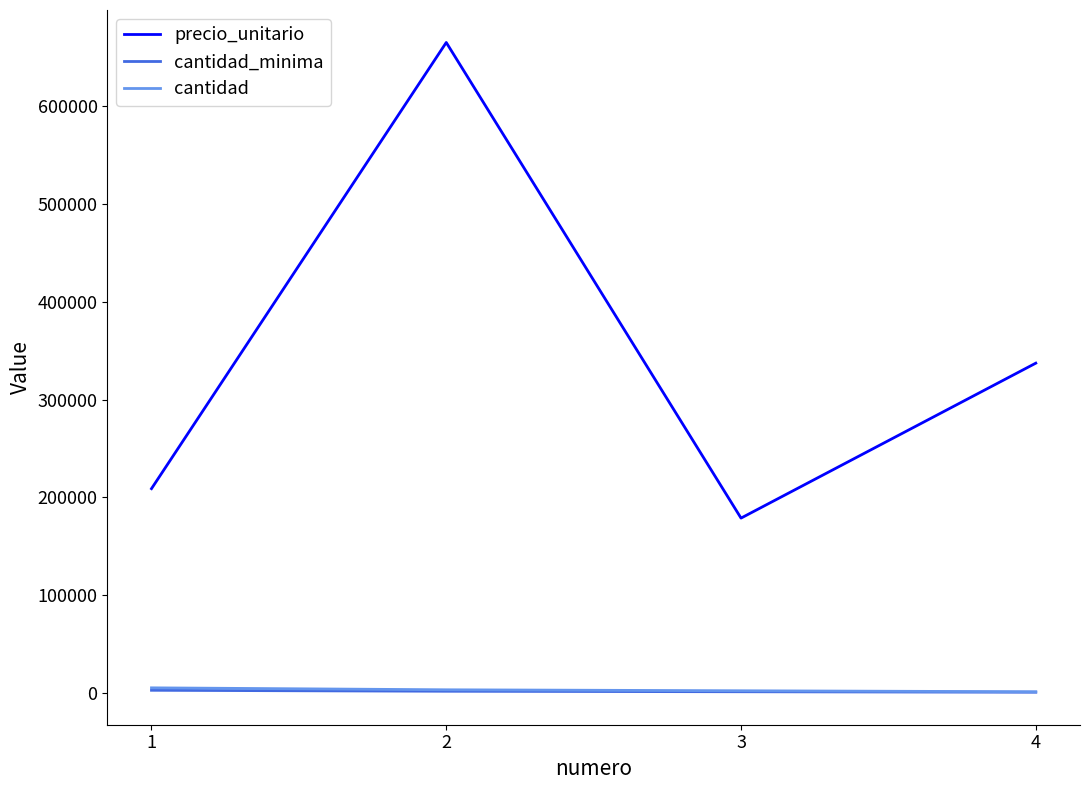

Which series has the largest range (max minus min)?

precio_unitario